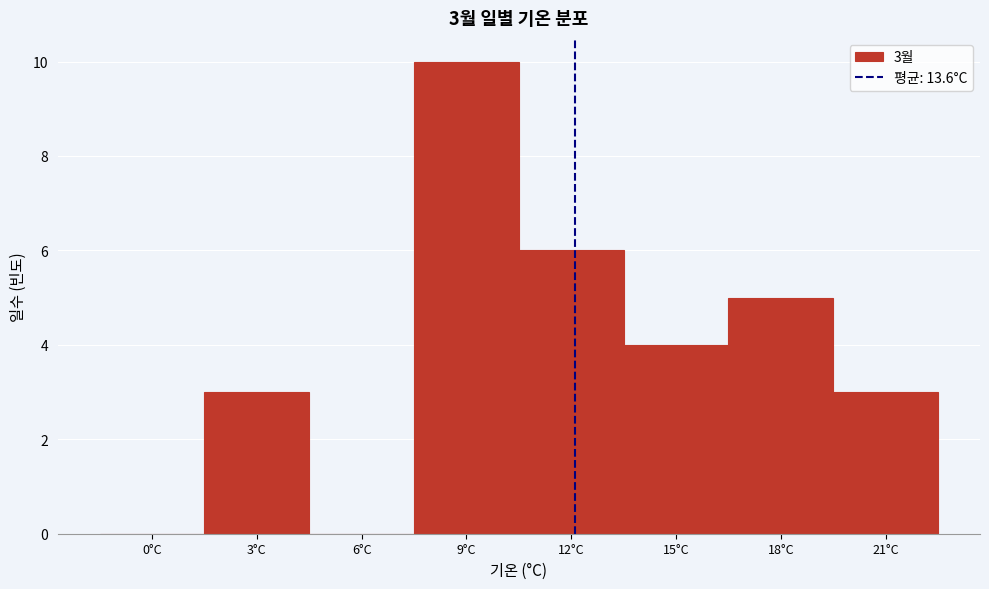

Reading left to right, extract all data points from this chart.

0°C=0	3°C=3	6°C=0	9°C=10	12°C=6	15°C=4	18°C=5	21°C=3